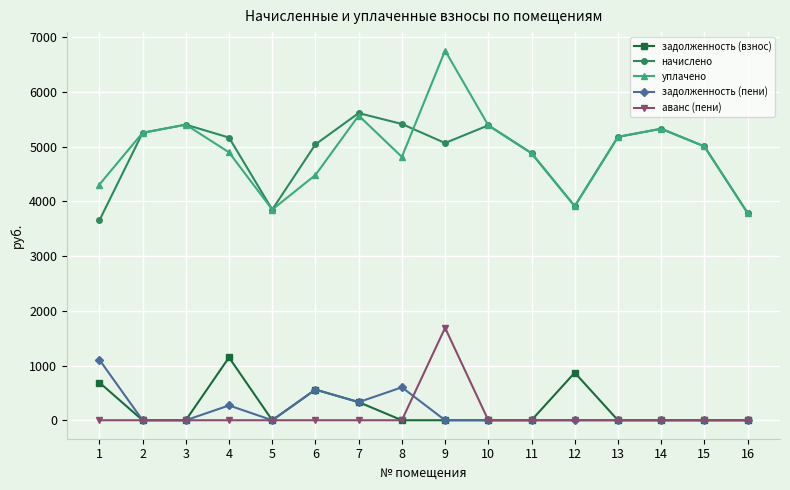

What is the value of the уплачено point at the 10th from the left?

5390.3